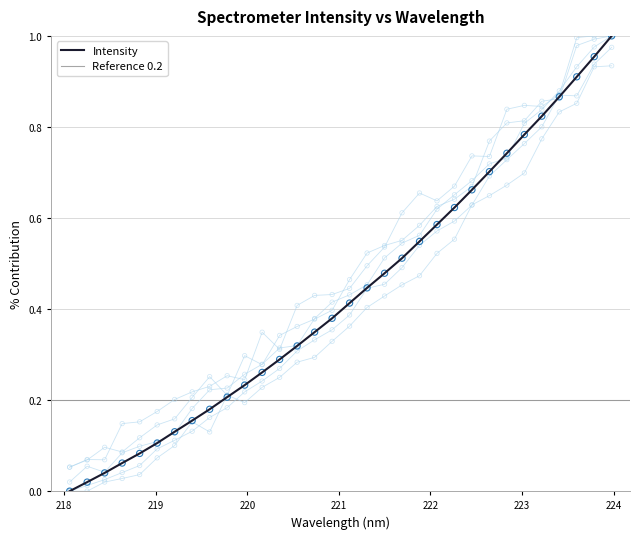

Between 219.9712 and 219.0156, which is larger?

219.9712